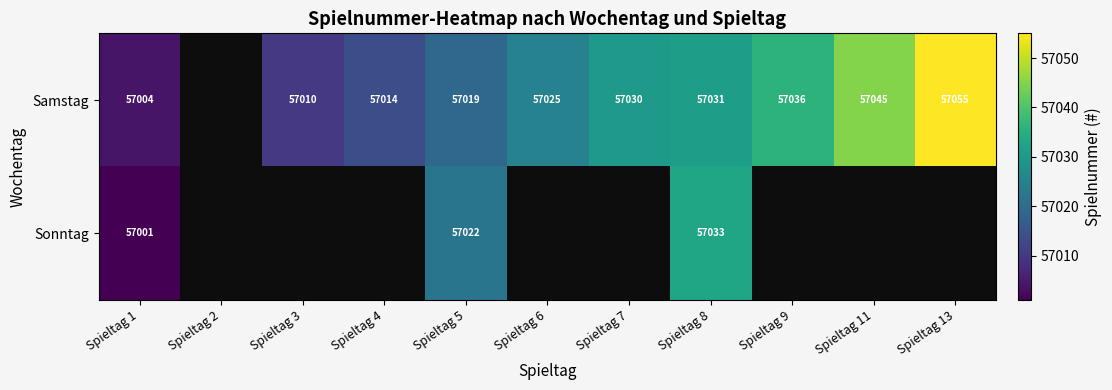

What is the maximum value shown in the chart?

57055.0